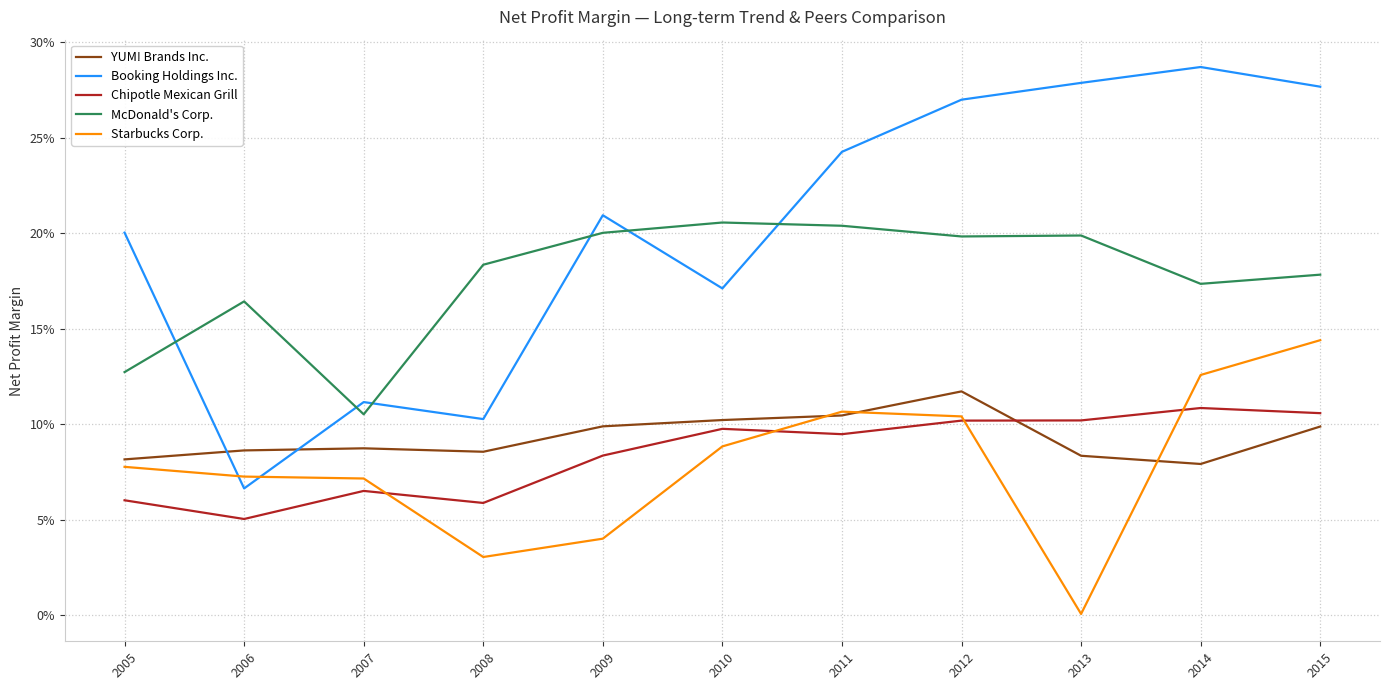

Between 2009 and 2015, which series saw the biggest shift?

Starbucks Corp.